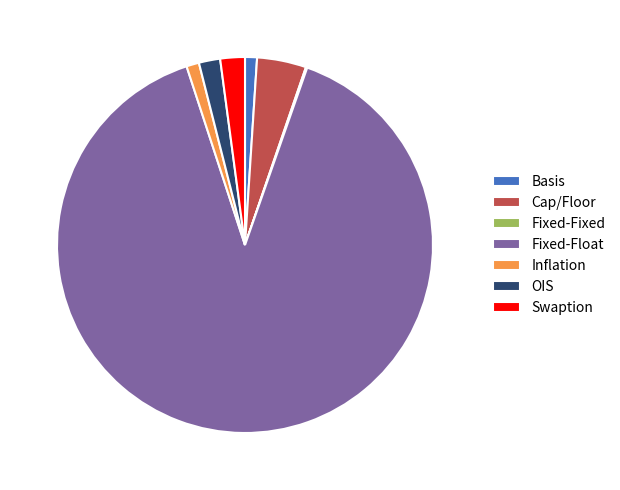

Which slice is the largest?

Fixed-Float